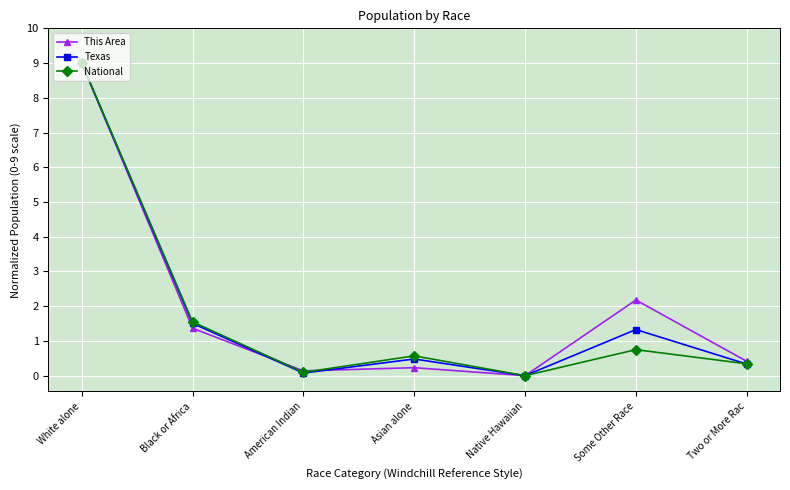

What is the label of the 5th point from the left?

Native Hawaiian